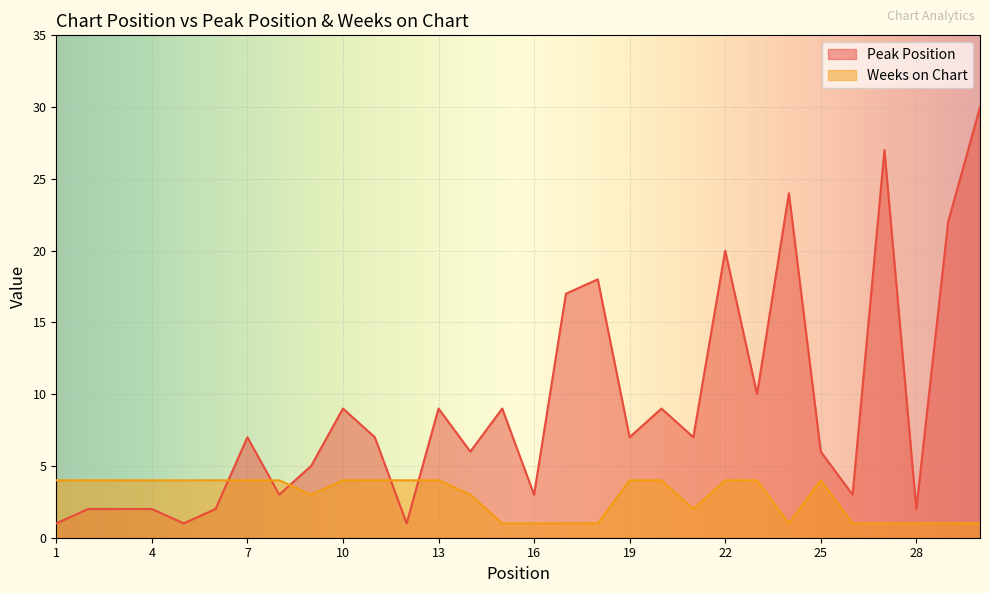

What are all the series names shown in the legend?

Peak Position, Weeks on Chart